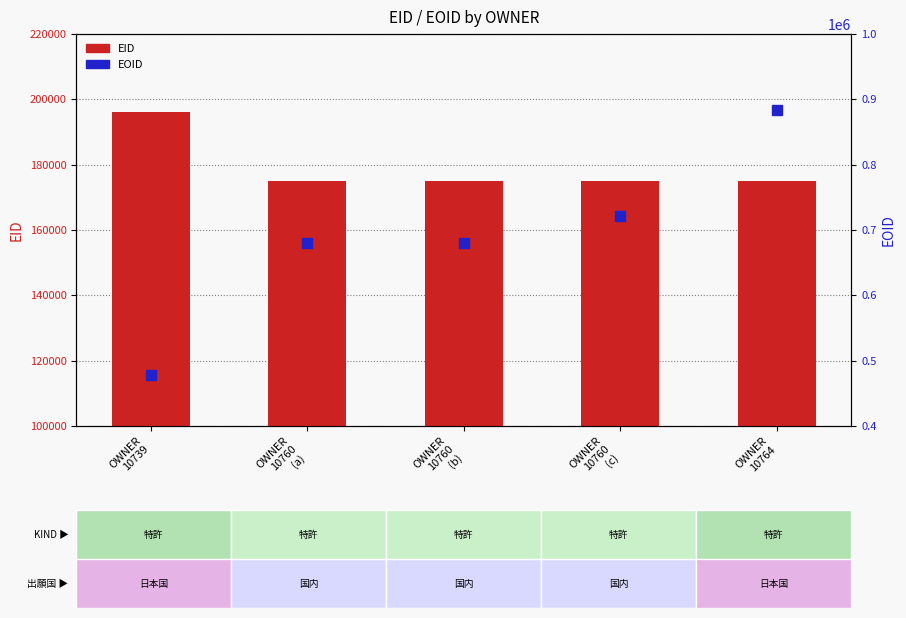

Which series contains the lowest Y value?

EID